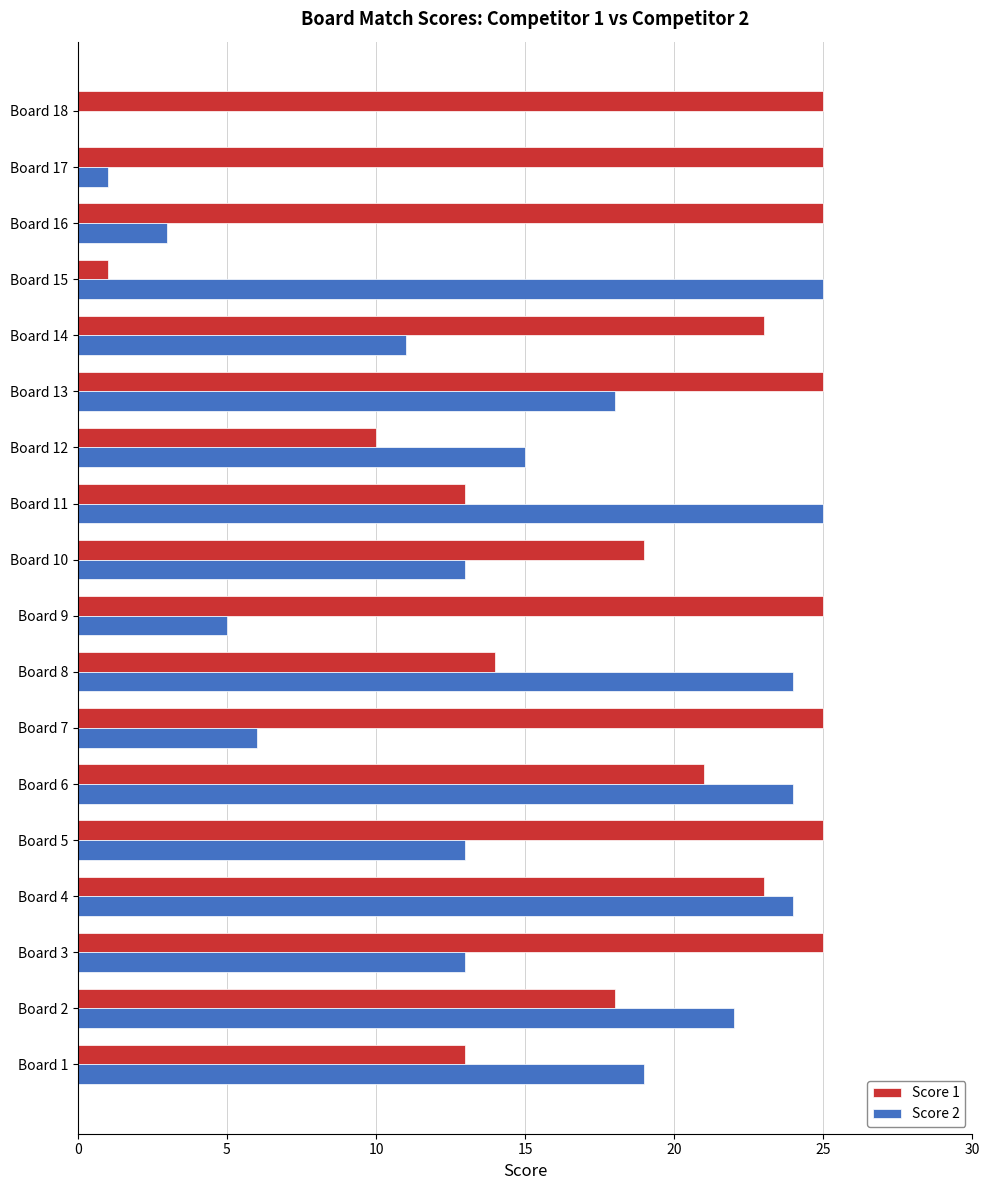

Is the value of Score 1 at Board 5 greater than the value of Score 2 at Board 8?

Yes